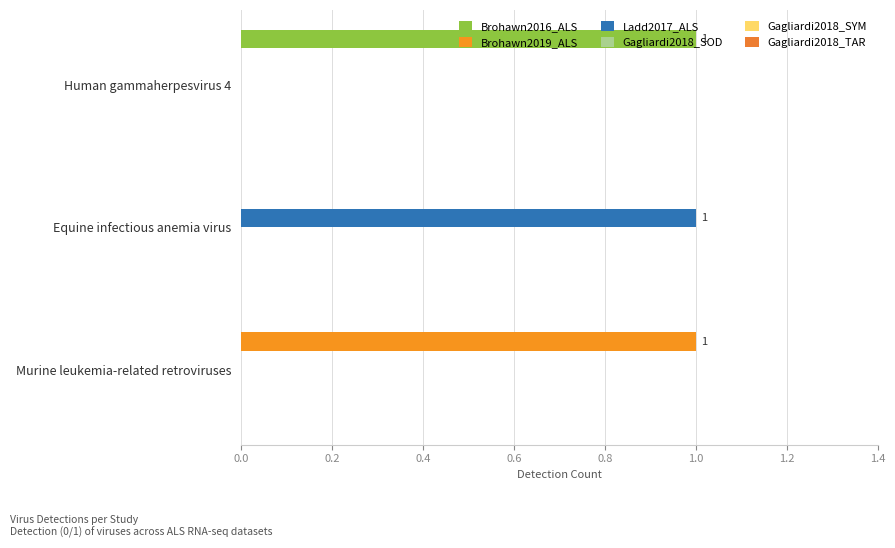

What is the average value of the Brohawn2019_ALS series?

0